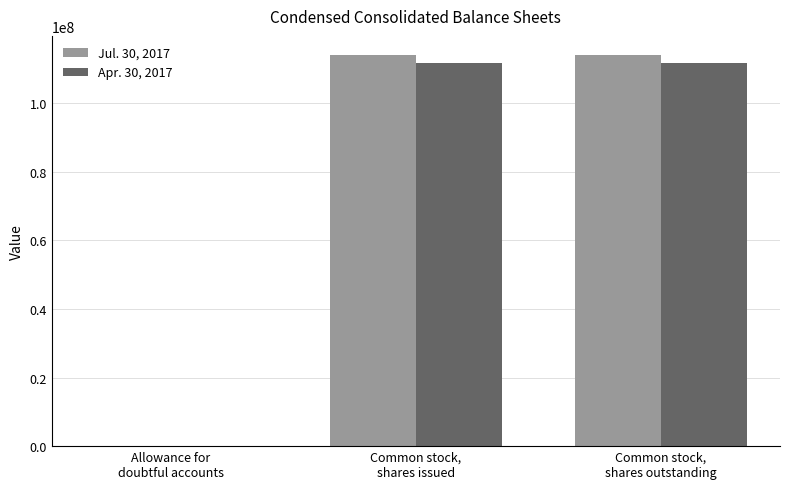

Count the number of categories in the chart.

3